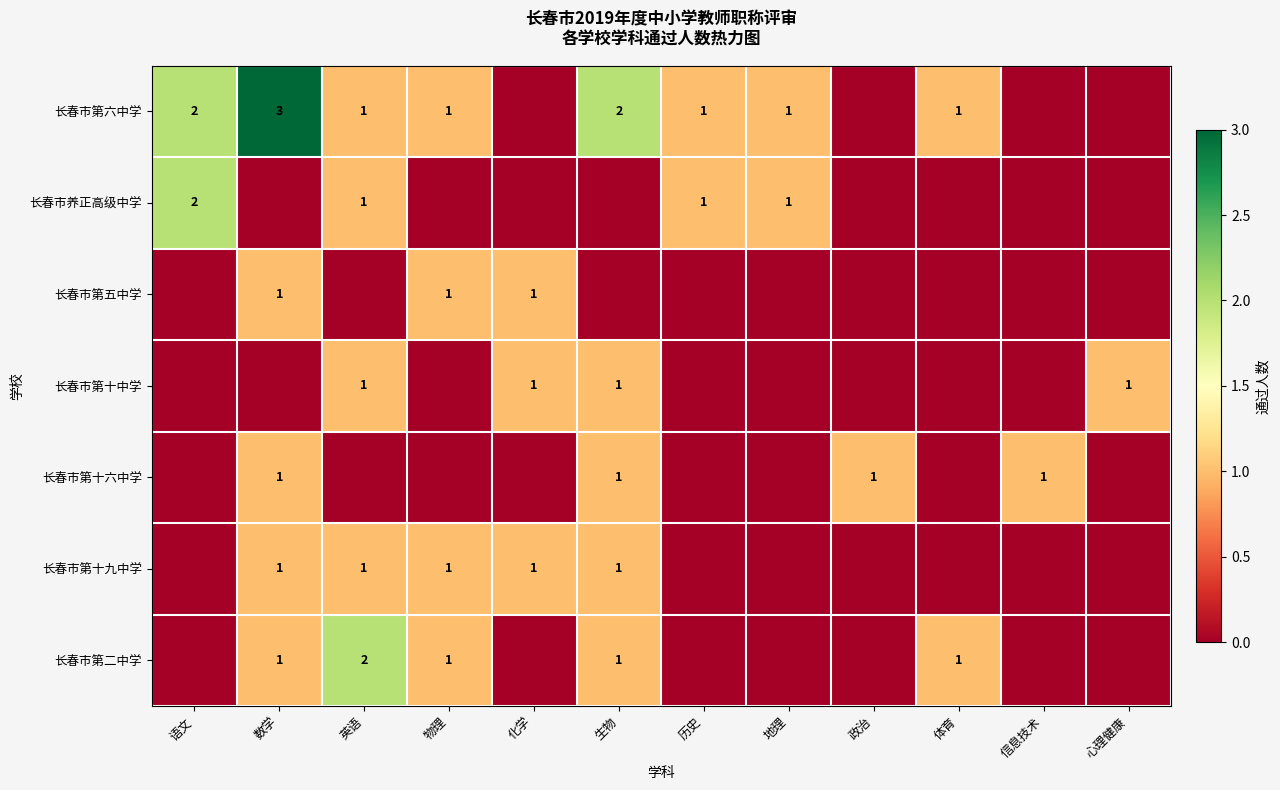

Is it true that 长春市第二中学 equals 1 at 数学?

True